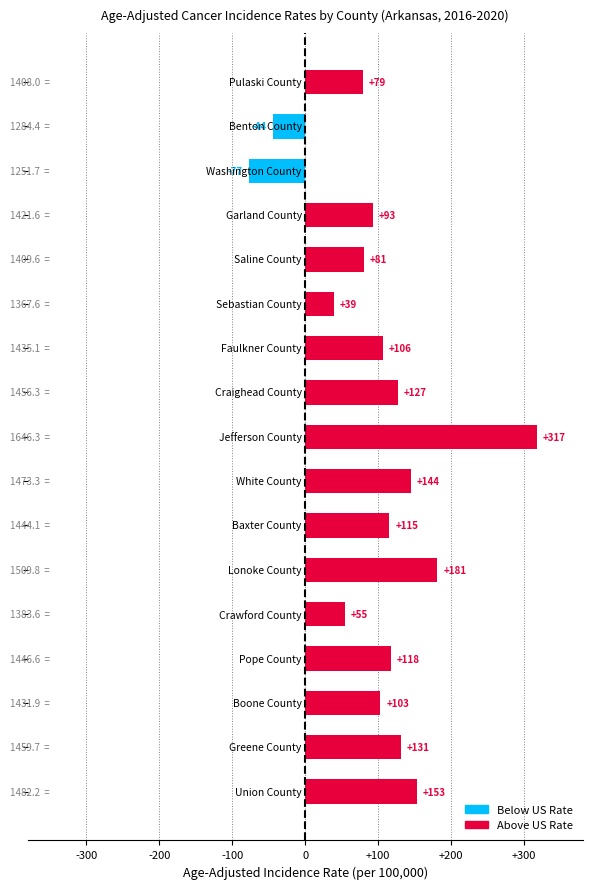

How many positive values are there?

15